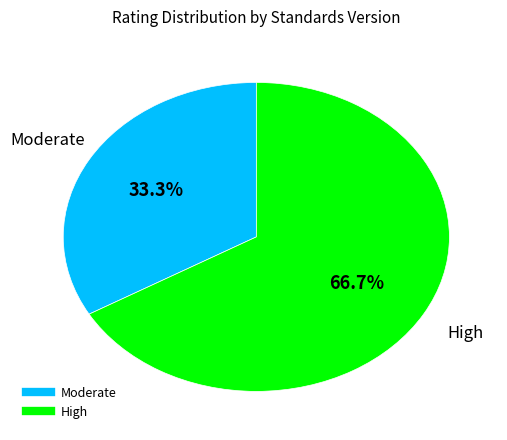

How many slices are in this pie chart?

2